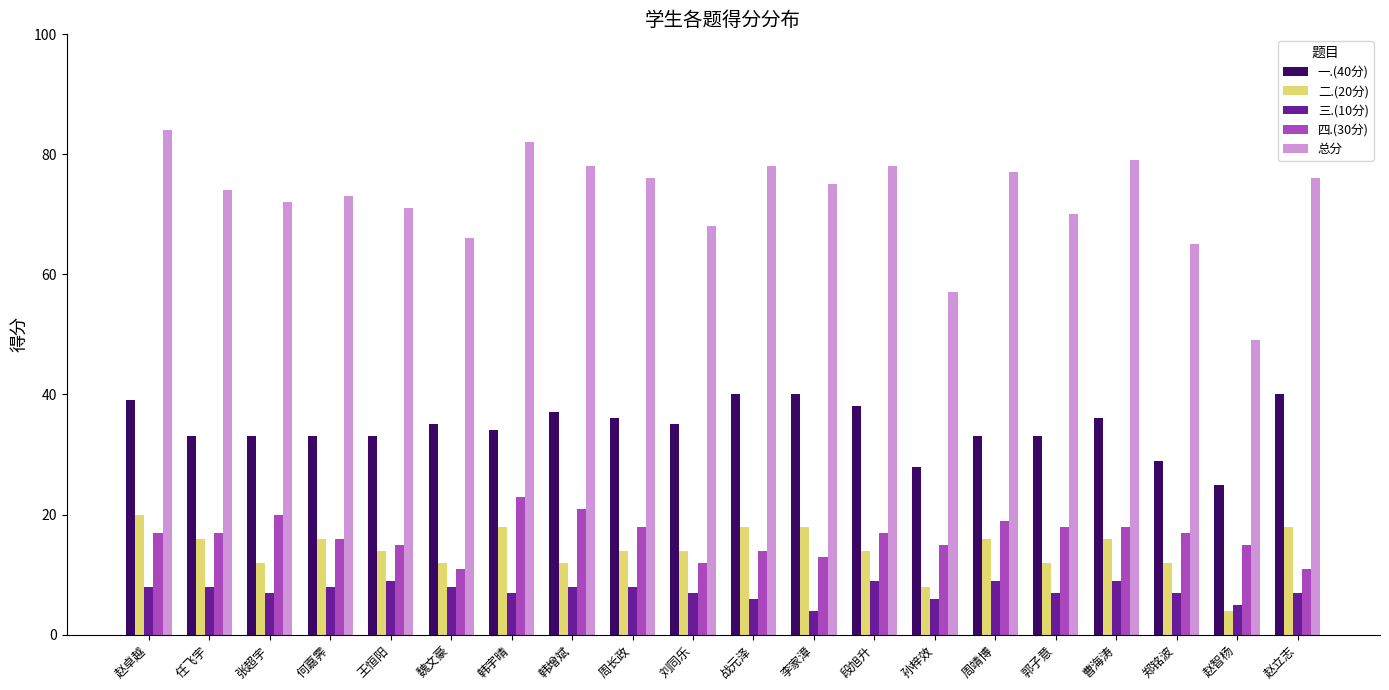

What is the smallest value displayed?

4